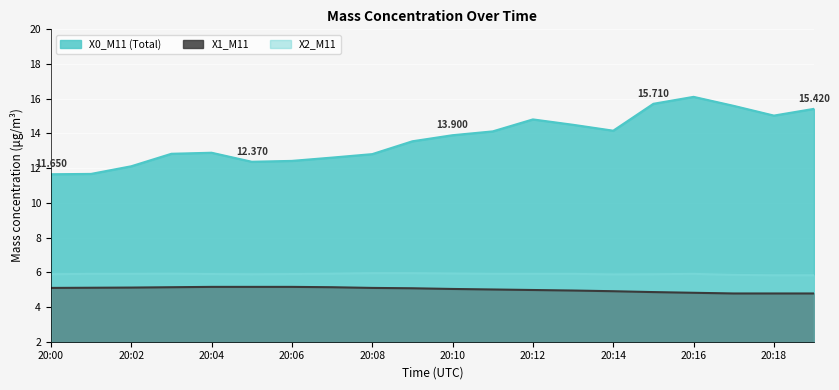

Reading right to left, list all the values displayed in this chart.

X0_M11: 20:19=15.4	20:18=15.0	20:17=15.6	20:16=16.1	20:15=15.7	20:14=14.2	20:13=14.5	20:12=14.8	20:11=14.1	20:10=13.9	20:09=13.6	20:08=12.8	20:07=12.6	20:06=12.4	20:05=12.4	20:04=12.9	20:03=12.8	20:02=12.1	20:01=11.7	20:00=11.7
X1_M11: 20:19=4.8	20:18=4.8	20:17=4.8	20:16=4.8	20:15=4.9	20:14=4.9	20:13=5.0	20:12=5.0	20:11=5.0	20:10=5.0	20:09=5.1	20:08=5.1	20:07=5.1	20:06=5.2	20:05=5.2	20:04=5.2	20:03=5.1	20:02=5.1	20:01=5.1	20:00=5.1
X2_M11: 20:19=5.8	20:18=5.8	20:17=5.8	20:16=5.9	20:15=5.9	20:14=5.9	20:13=5.9	20:12=5.9	20:11=5.9	20:10=5.9	20:09=6.0	20:08=6.0	20:07=5.9	20:06=5.9	20:05=5.9	20:04=5.9	20:03=5.9	20:02=5.9	20:01=5.9	20:00=5.9